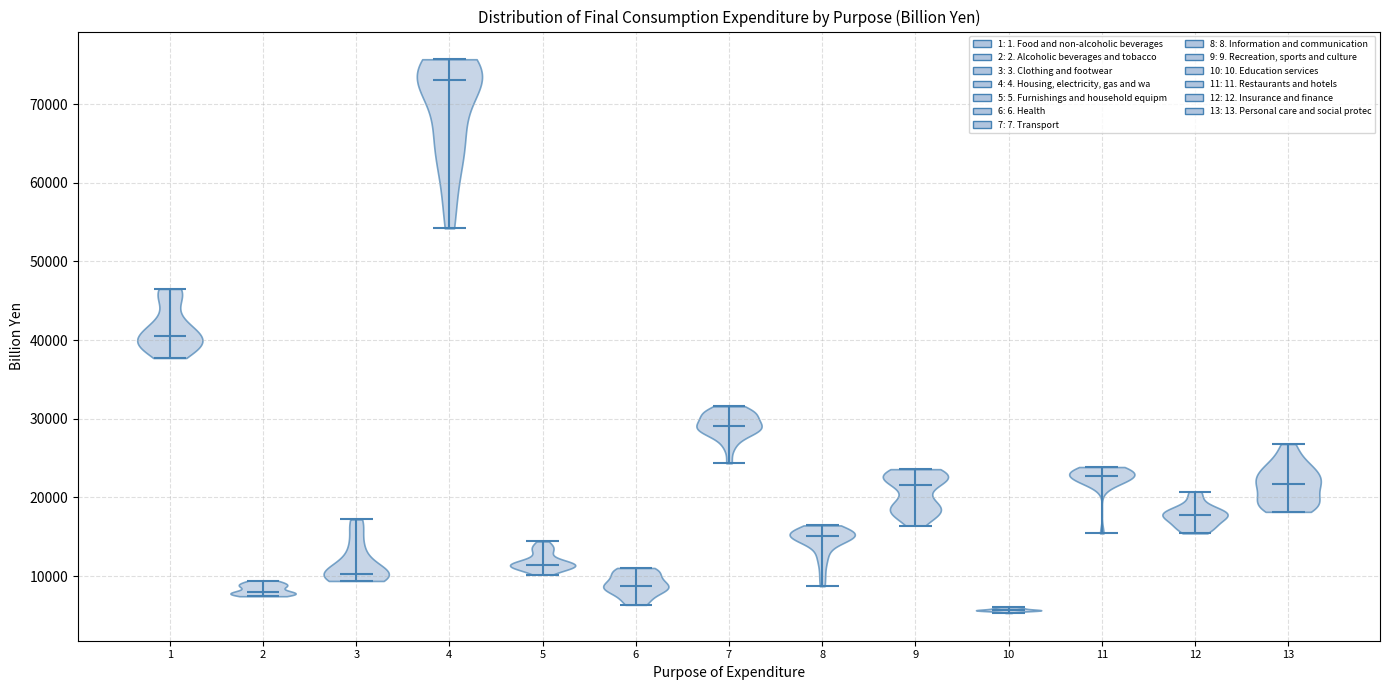

Reading left to right, read every violin against the y-axis: where its median line is, and the lowest and highest points it reaches. The values are not printed on the chart, so give them approximately, as read against the axis.

1: median line 41000, lowest point 38000, highest point 47000
2: median line 8000, lowest point 7000, highest point 9000
3: median line 10000, lowest point 9000, highest point 17000
4: median line 73000, lowest point 54000, highest point 76000
5: median line 11000, lowest point 10000, highest point 14000
6: median line 9000, lowest point 6000, highest point 11000
7: median line 29000, lowest point 24000, highest point 32000
8: median line 15000, lowest point 9000, highest point 16000
9: median line 22000, lowest point 16000, highest point 24000
10: median line 6000, lowest point 5000, highest point 6000
11: median line 23000, lowest point 15000, highest point 24000
12: median line 18000, lowest point 15000, highest point 21000
13: median line 22000, lowest point 18000, highest point 27000